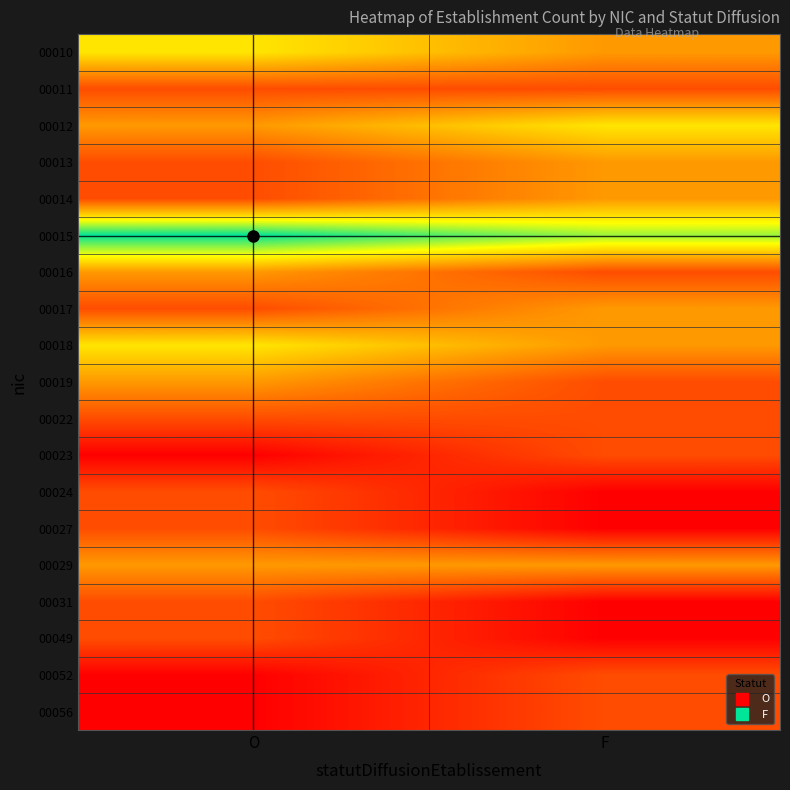

Reading left to right, what are all the values shown in this chart?

00010: O=3	F=2
00011: O=1	F=1
00012: O=2	F=3
00013: O=1	F=2
00014: O=1	F=2
00015: O=5	F=4
00016: O=2	F=1
00017: O=1	F=2
00018: O=3	F=2
00019: O=2	F=1
00022: O=1	F=1
00023: O=0	F=1
00024: O=1	F=0
00027: O=1	F=0
00029: O=2	F=2
00031: O=1	F=0
00049: O=1	F=0
00052: O=0	F=1
00056: O=0	F=1